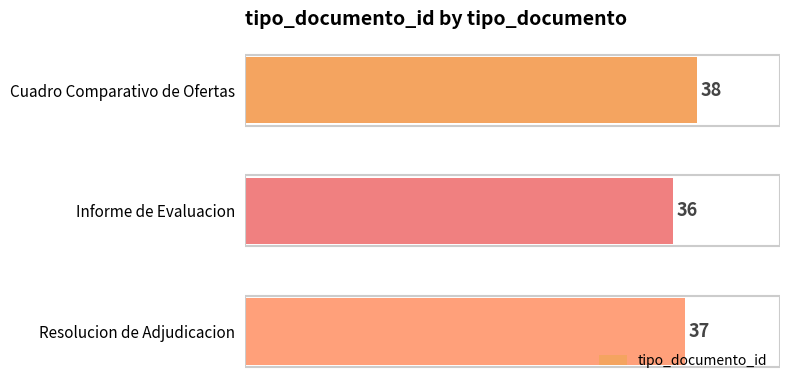

What is the average value?

37